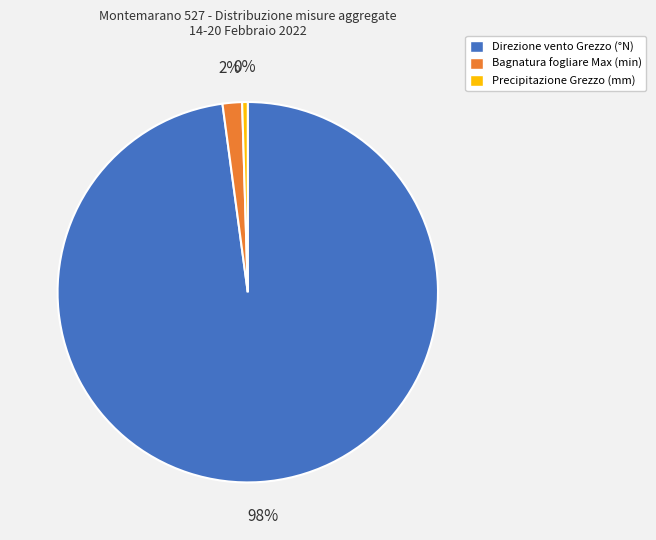

To the nearest percent, what is the average slice percentage?

33%